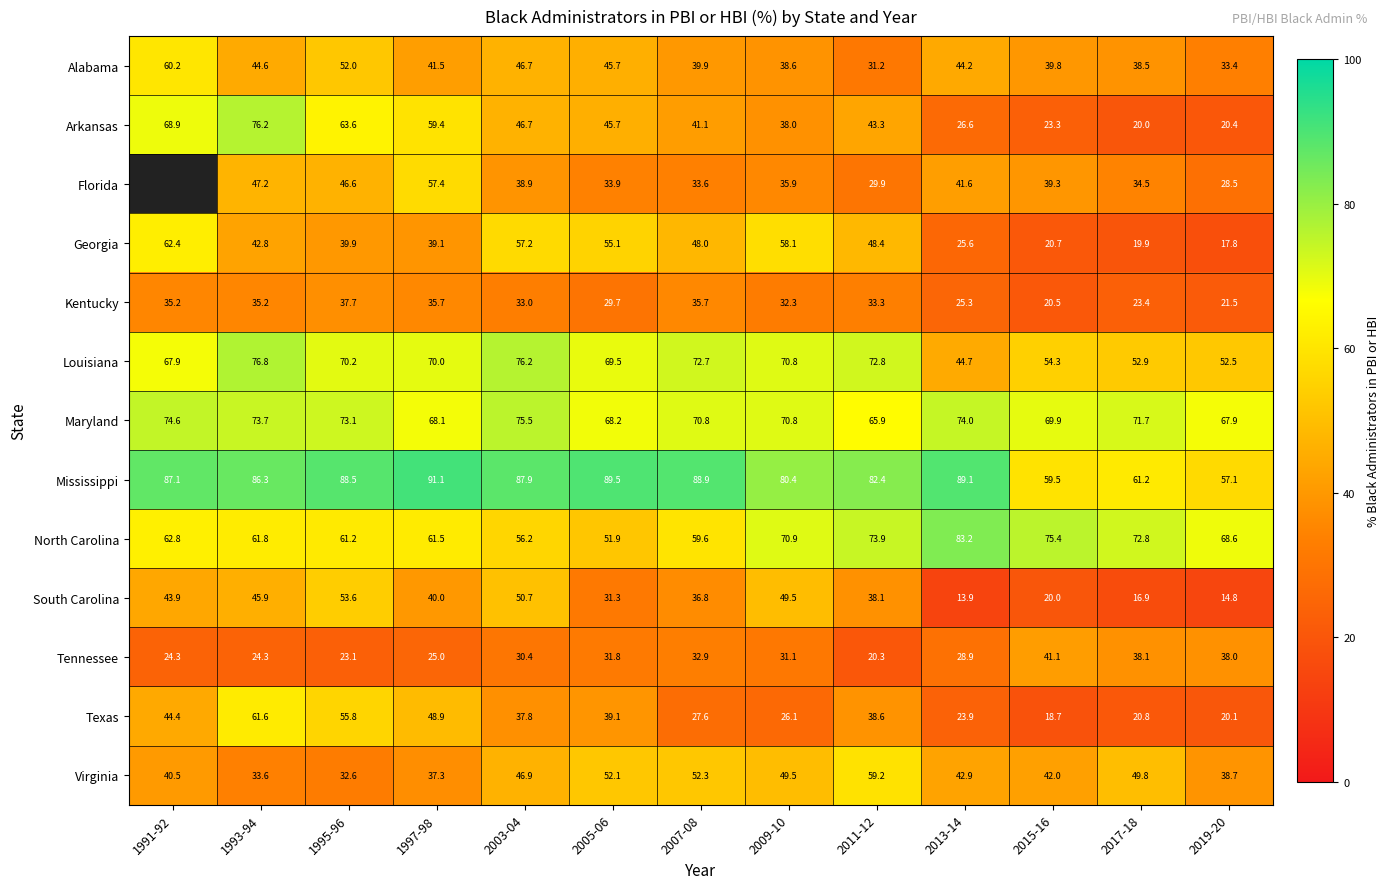

What is the sum of the North Carolina values at 2019-20 and 1995-96?

129.8